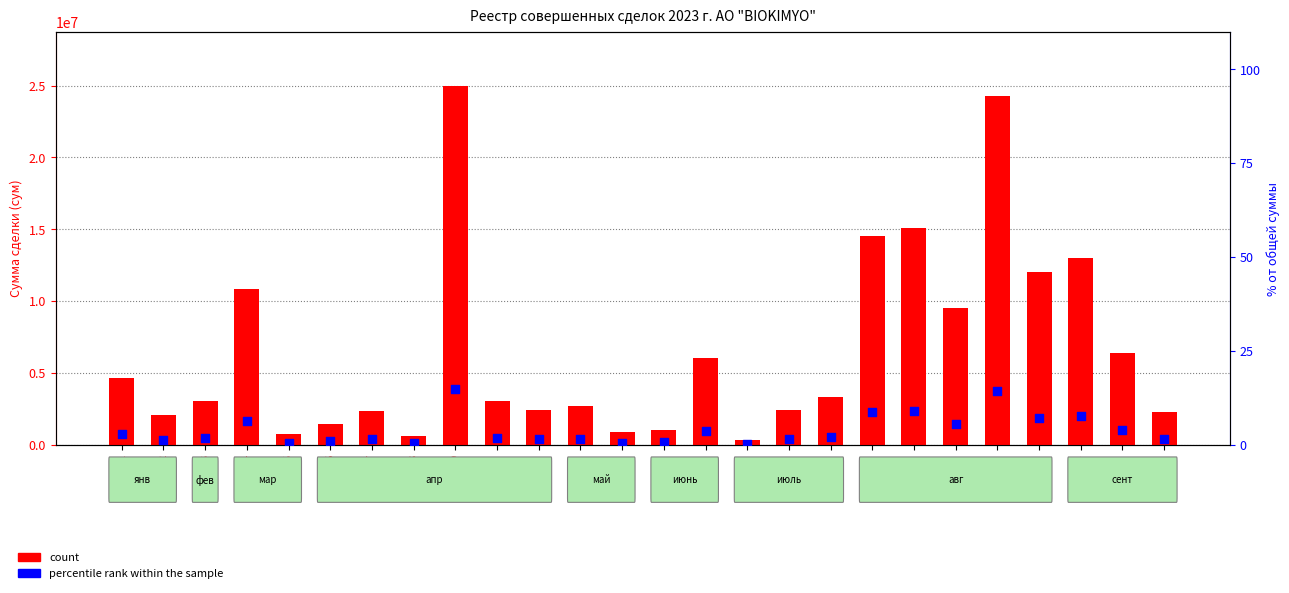

Which series reaches the maximum Y coordinate?

count